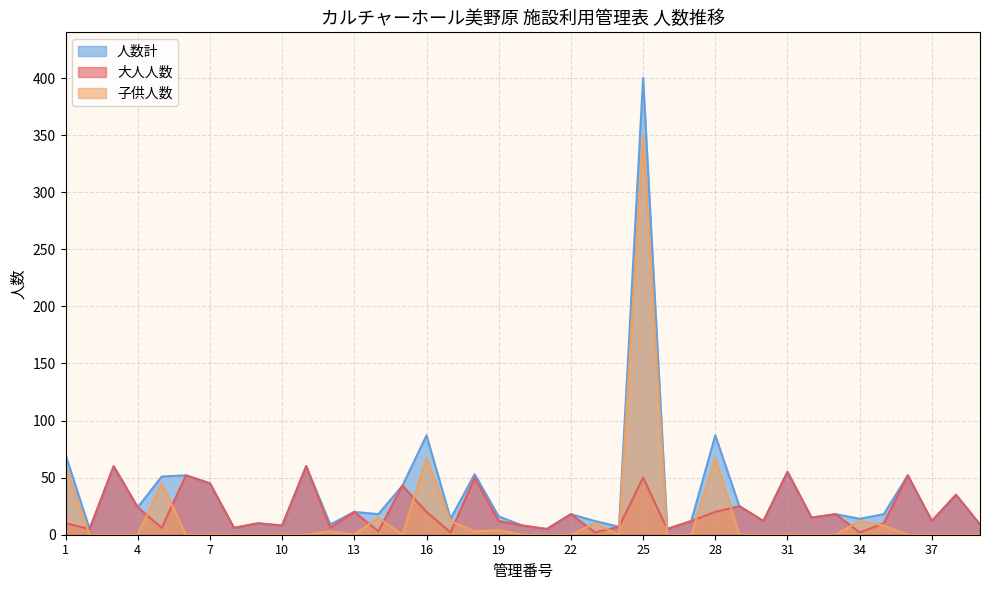

In 子供人数, how many points are higher than both neighbors (excluding endpoints)?

9